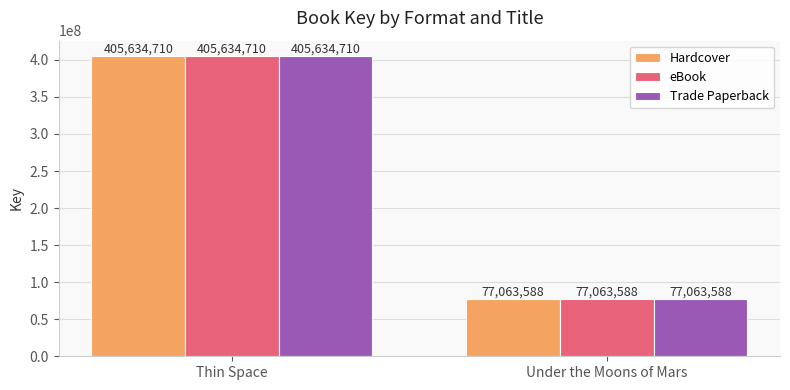

Which category has the lowest value across all series?

Under the Moons of Mars